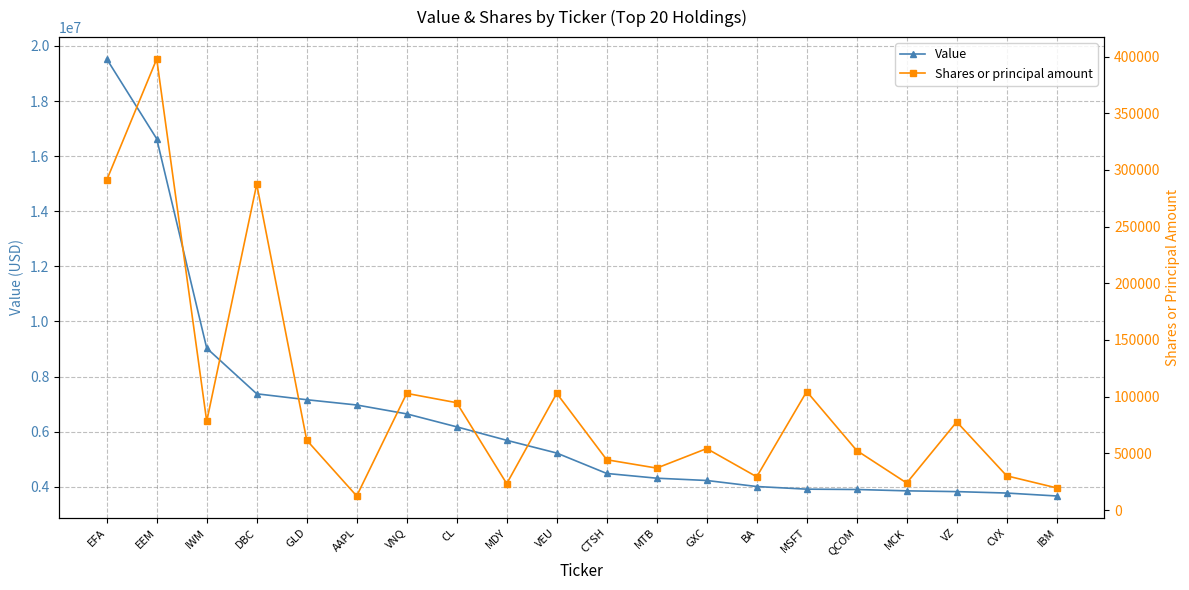

True or false: Value has a value of 2429797 at CTSH.

False